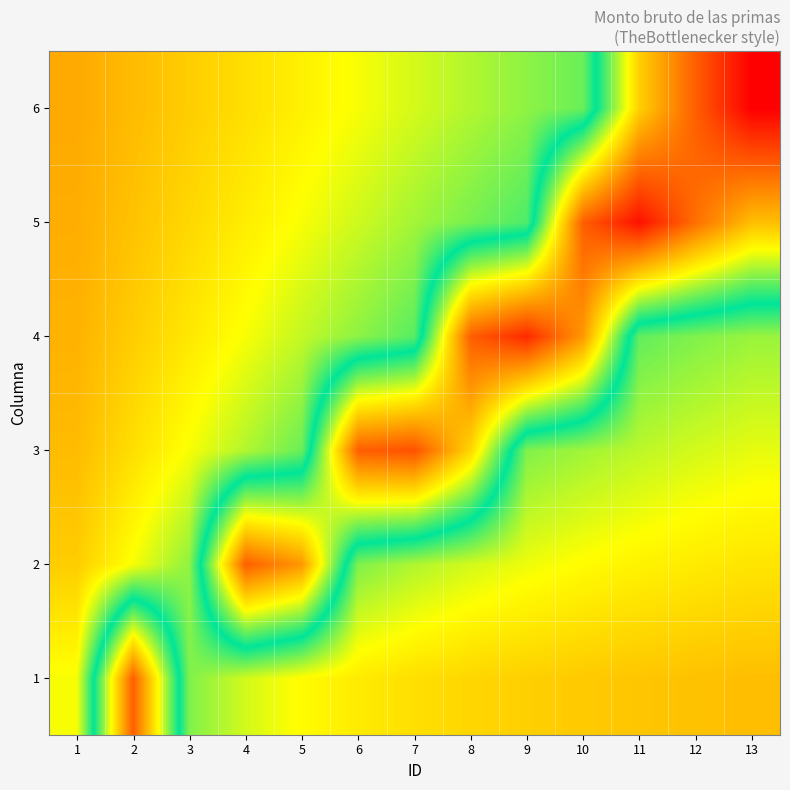

At how many categories does at least one series exceed 50?

11